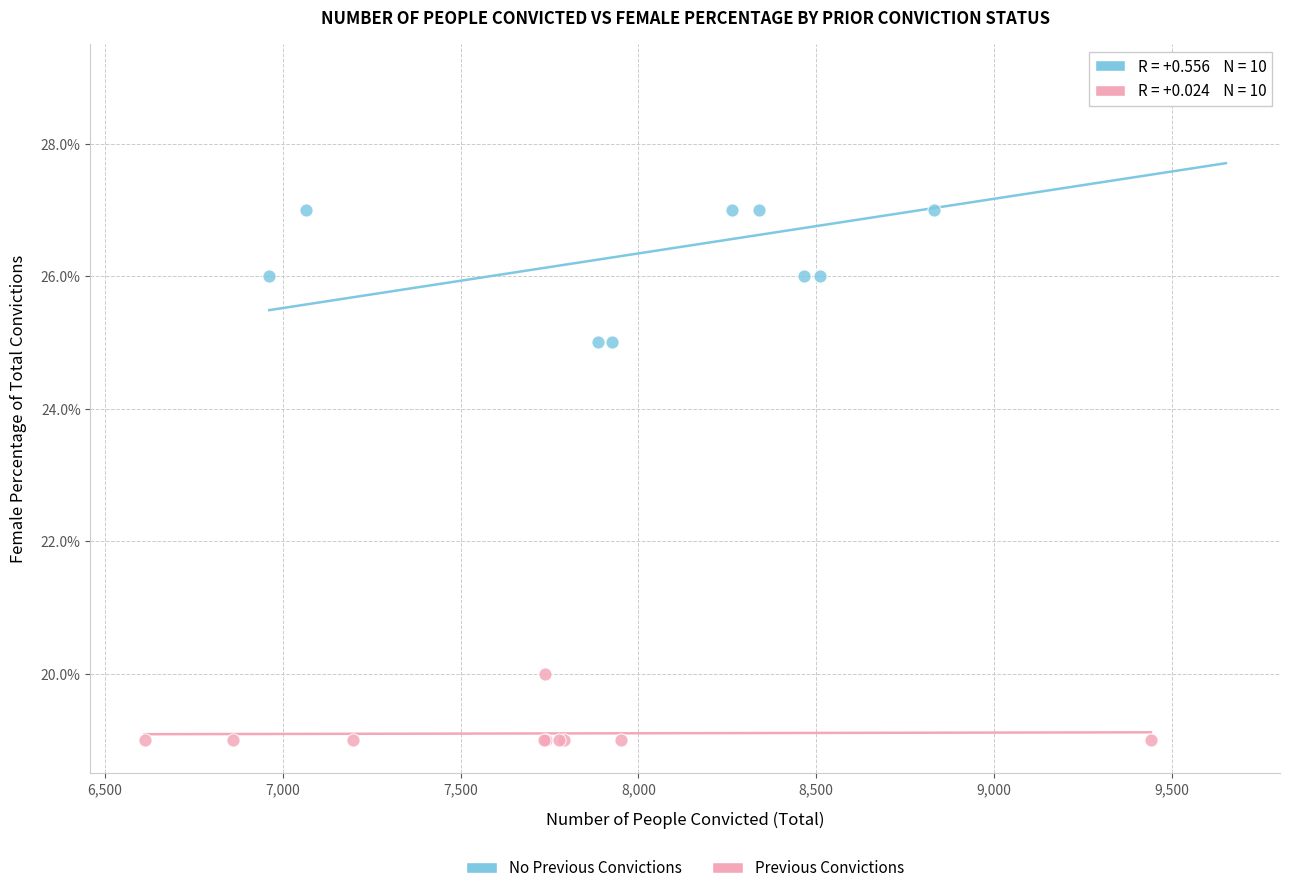

What are all the series names shown in the legend?

No Previous Convictions, Previous Convictions